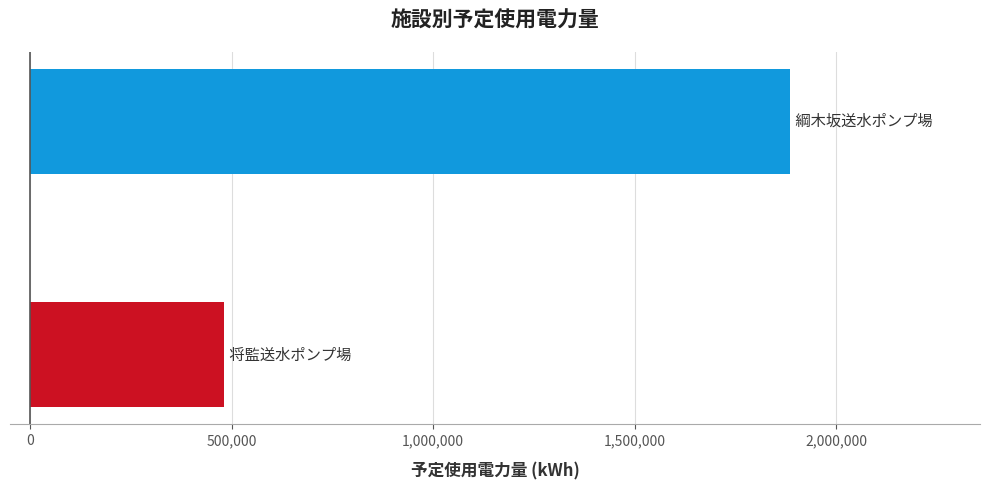

What is the minimum value shown in the chart?

481904